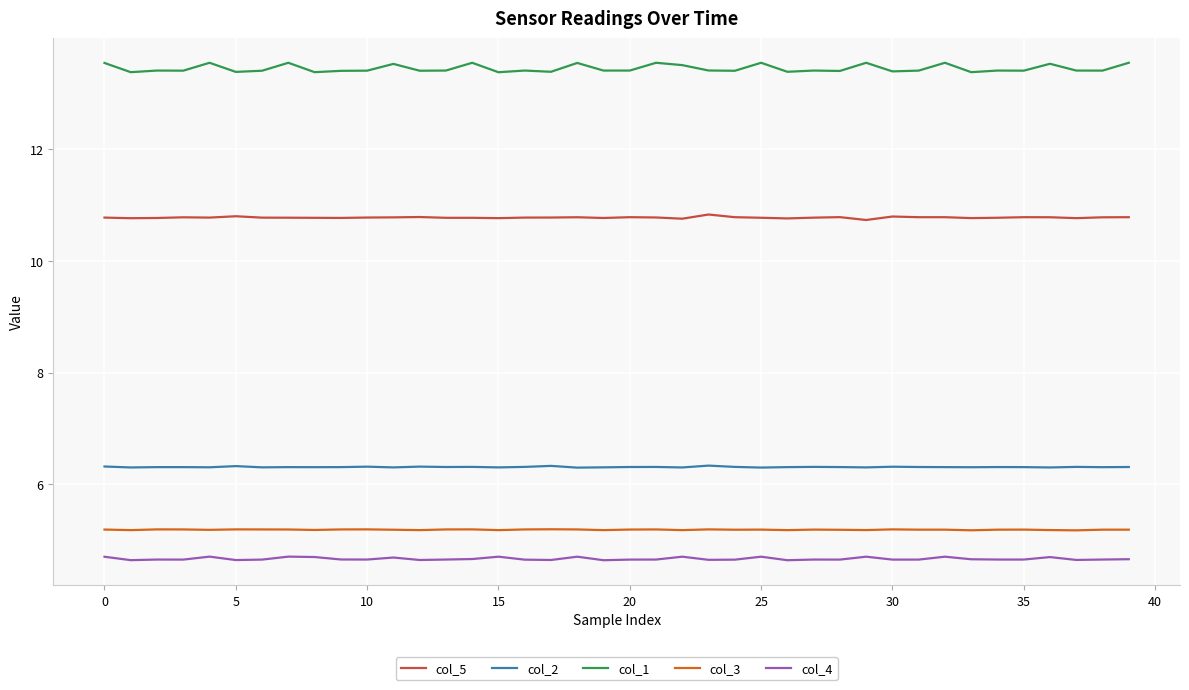

How many lines are shown in the chart?

5